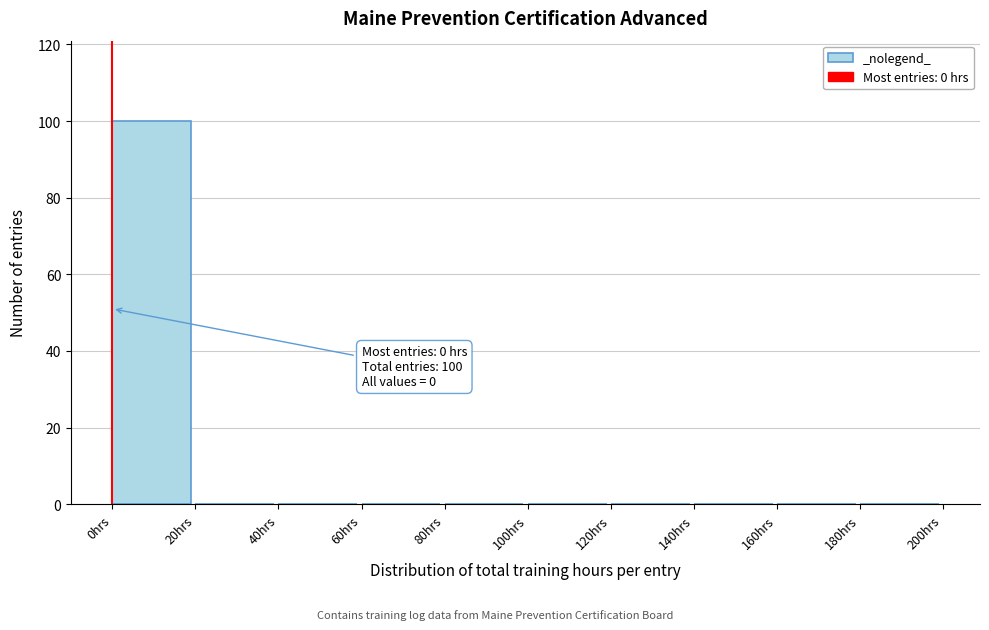

Over which range of the x-axis is the bar tallest?

0 to 20